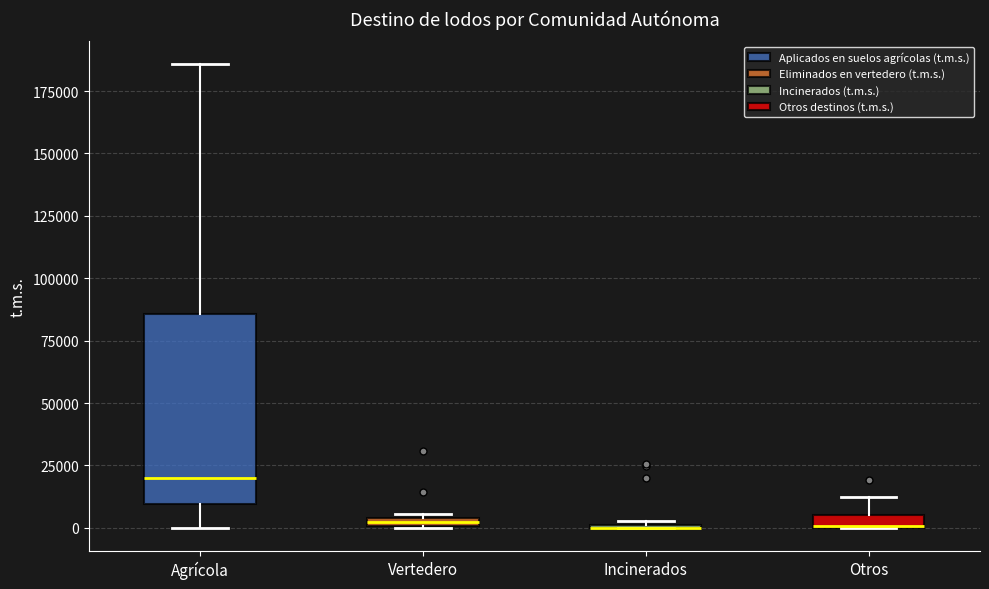

Where does the lower whisker of the box for Agrícola end on the y-axis? The values are not printed on the chart, so give them approximately, as read against the axis.

0